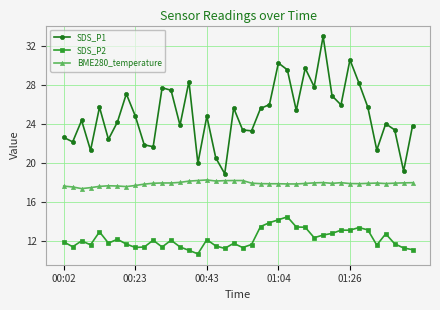

Which series has the widest spread of values?

SDS_P1